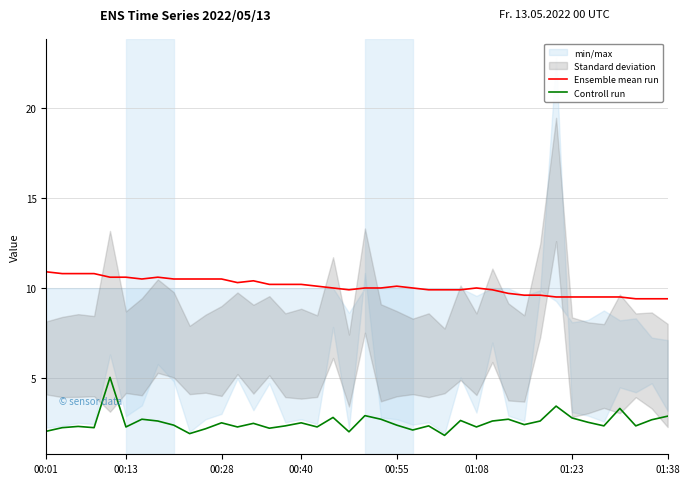

What is the difference between the second highest and second lowest values in the Controll run series?

1.5